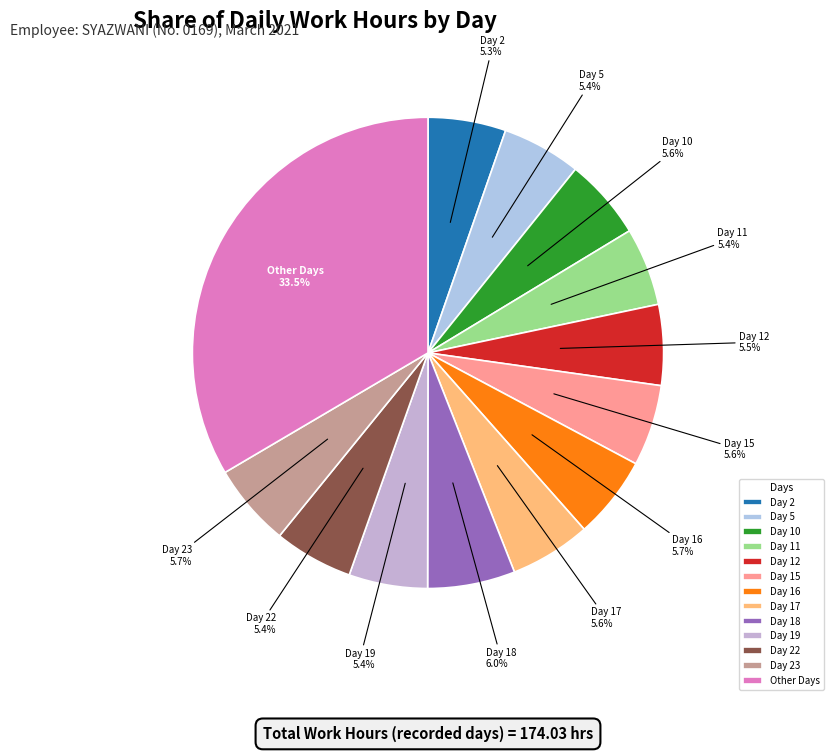

What is the largest slice in the pie chart?

Other Days